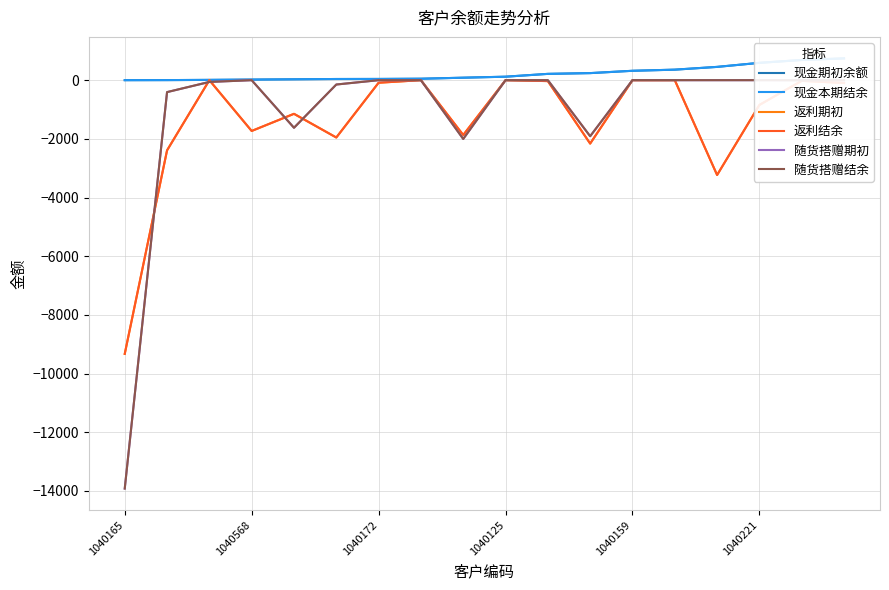

Does the chart have visible grid lines?

Yes